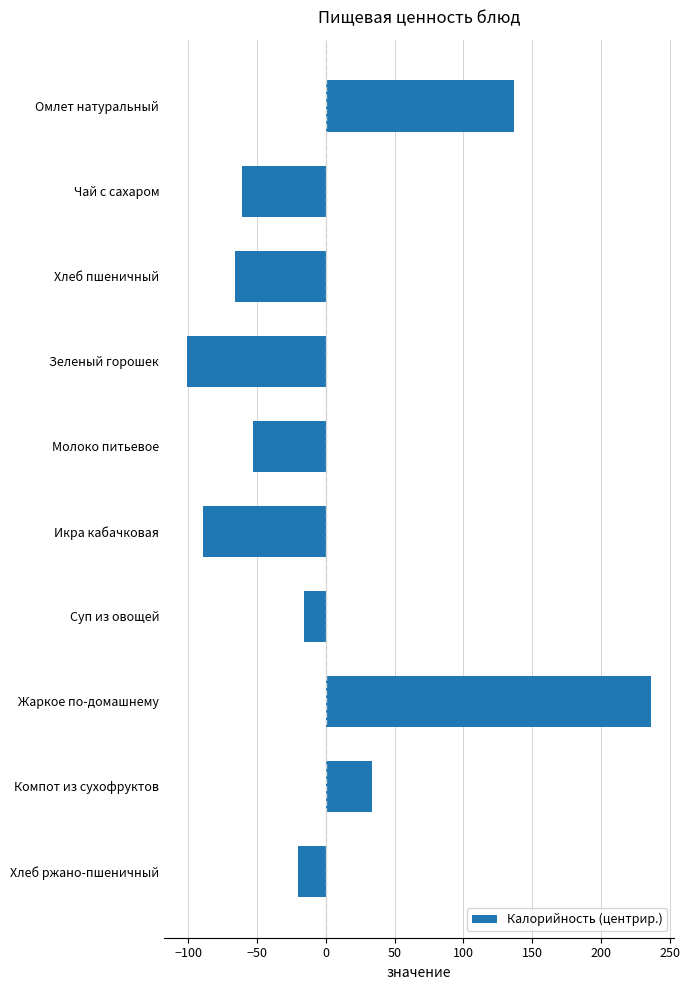

What is the value of the 6th bar from the top?

-89.2